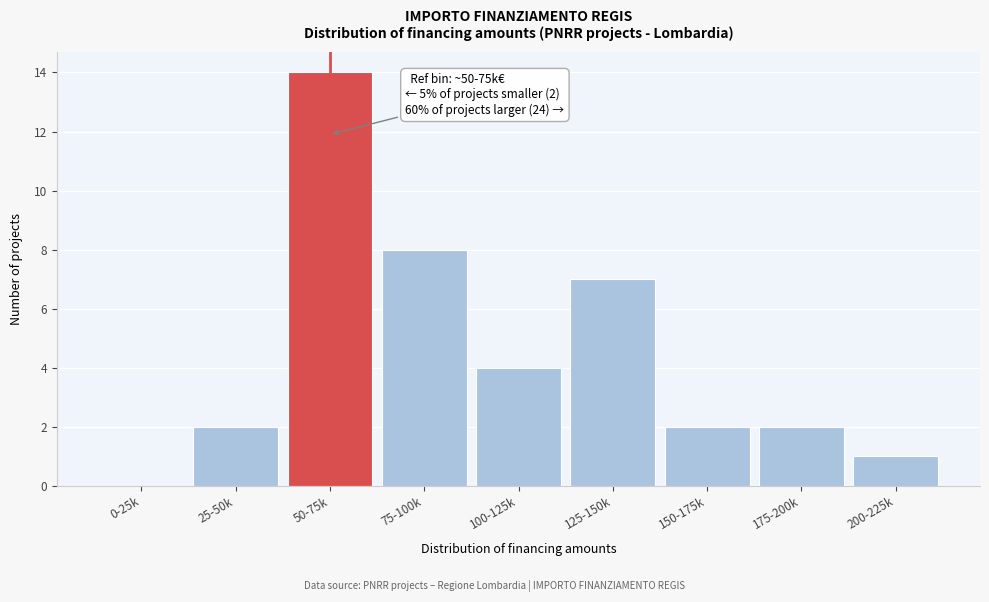

Reading right to left, extract all data points from this chart.

200-225k=1	175-200k=2	150-175k=2	125-150k=7	100-125k=4	75-100k=8	50-75k=14	25-50k=2	0-25k=0